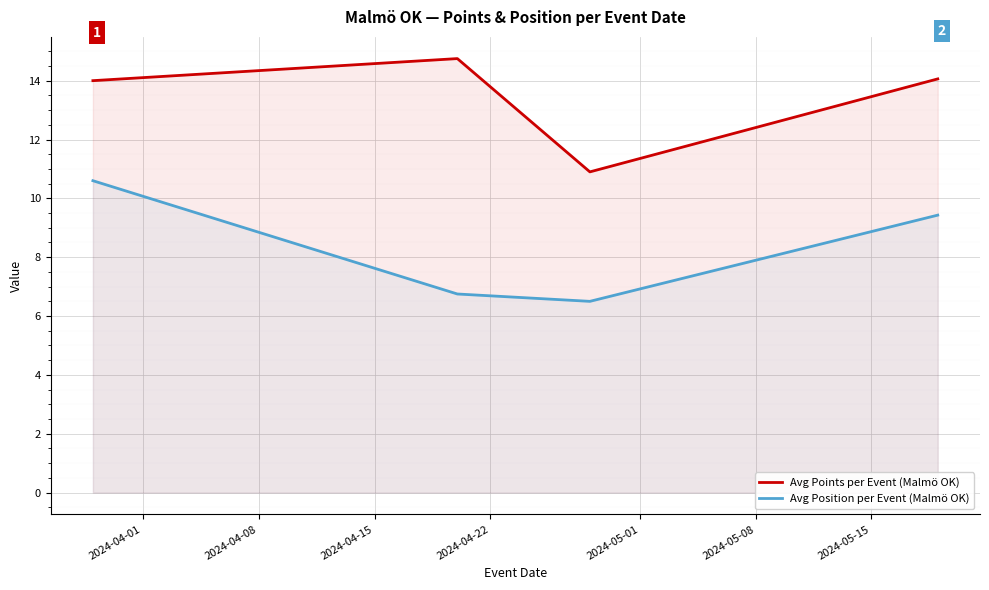

How many lines are shown in the chart?

2